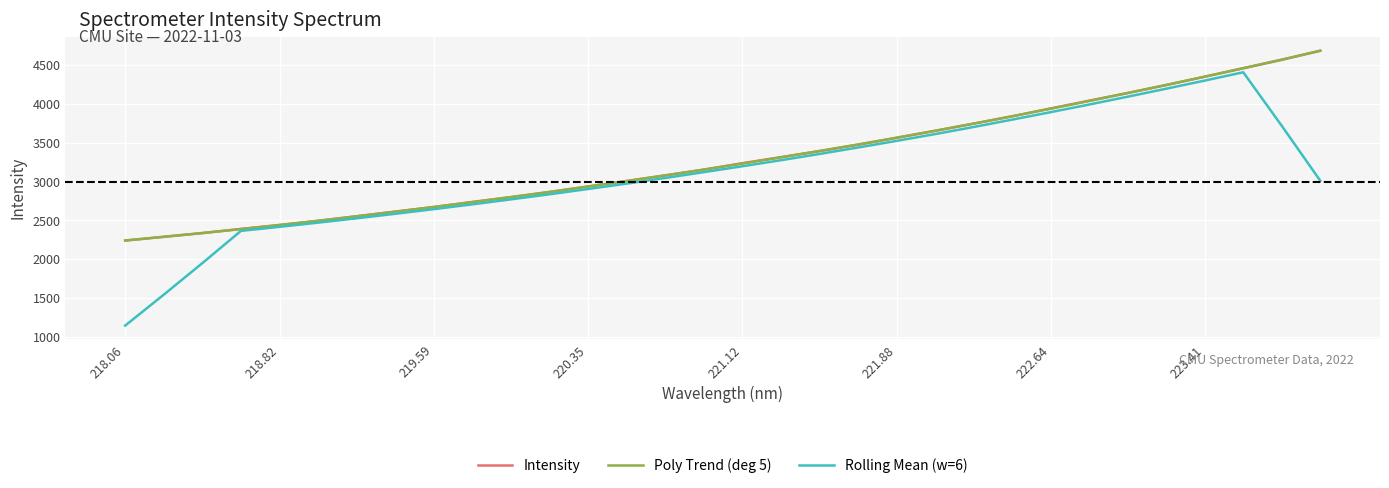

What is the greatest value displayed?

4687.2